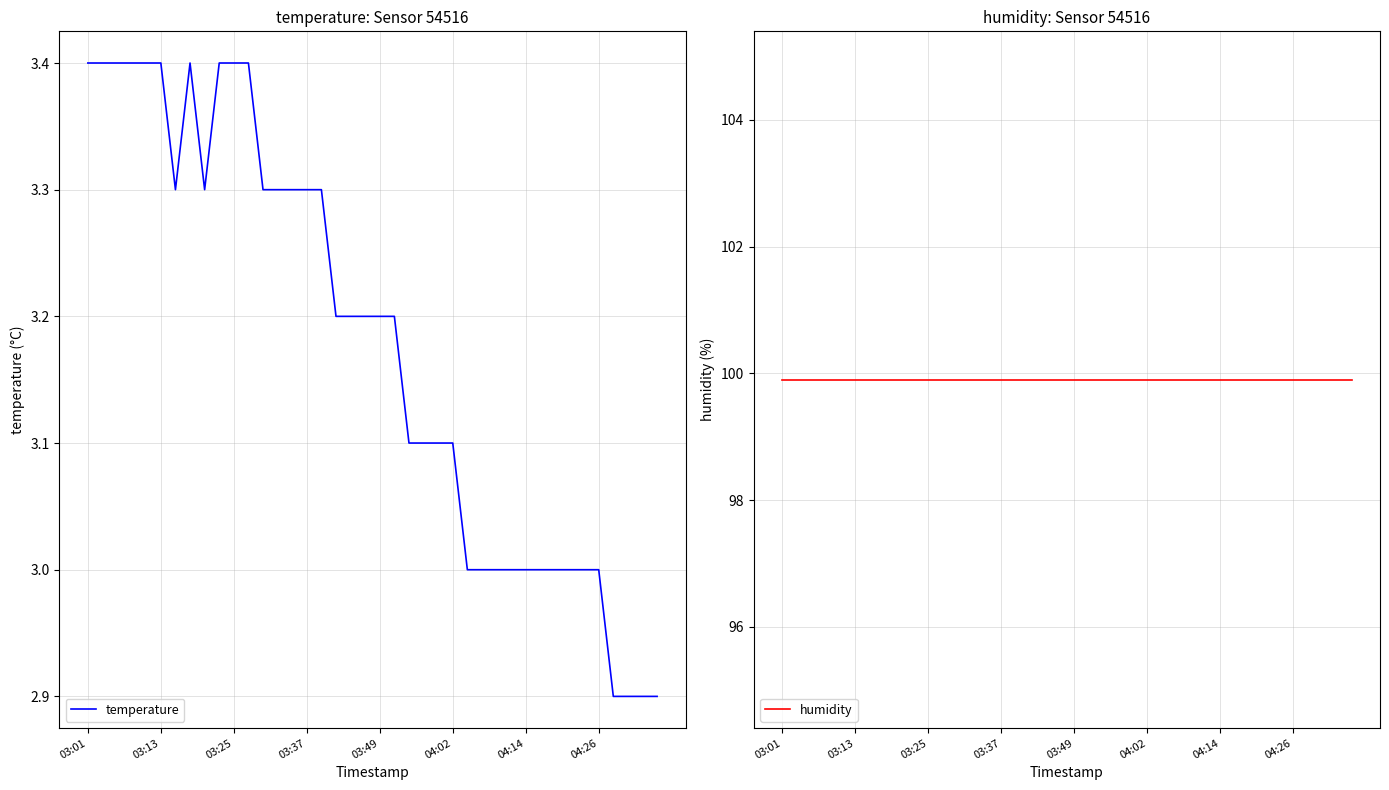

At which label does temperature reach its peak?

03:01